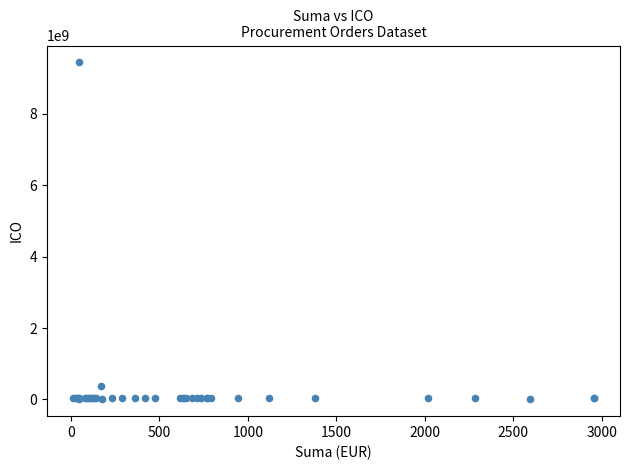

What Y value in the scatter plot is closest to 4723028242?

372054390